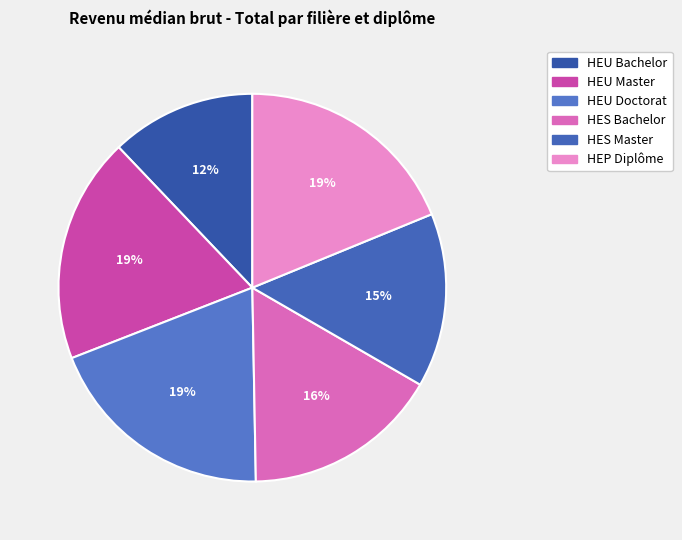

Count the number of slices in the pie.

6